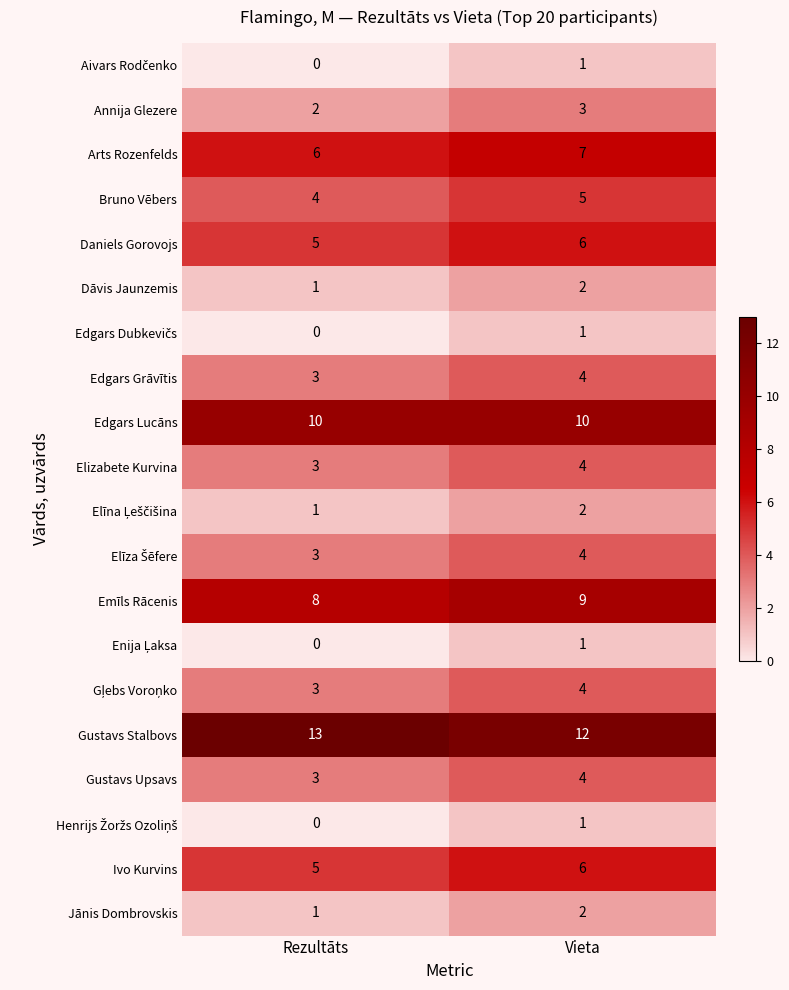

What is the difference between the highest and lowest values at Vieta?

11